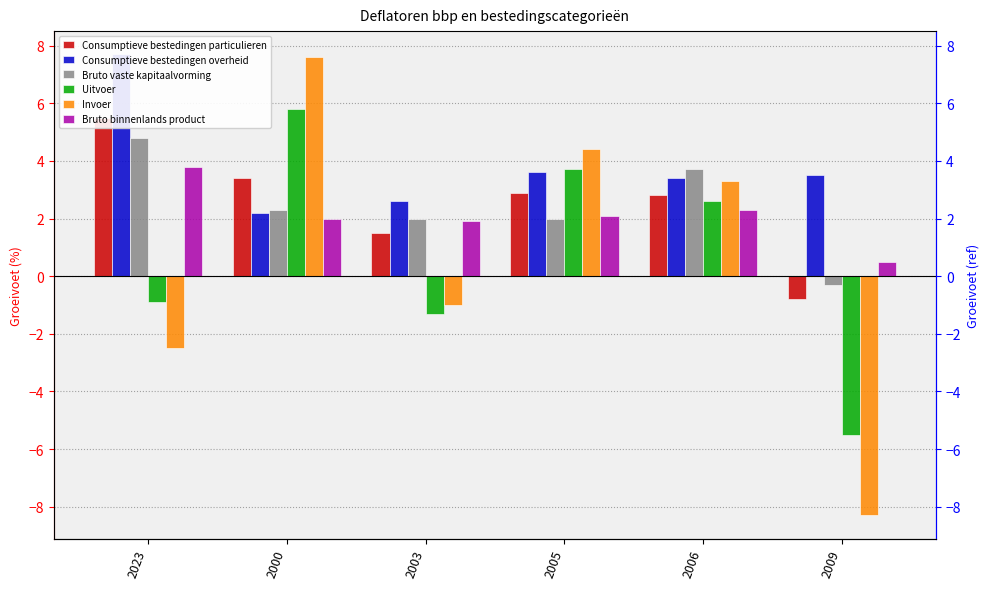

What is the lowest value of the Consumptieve bestedingen particulieren series?

-0.8